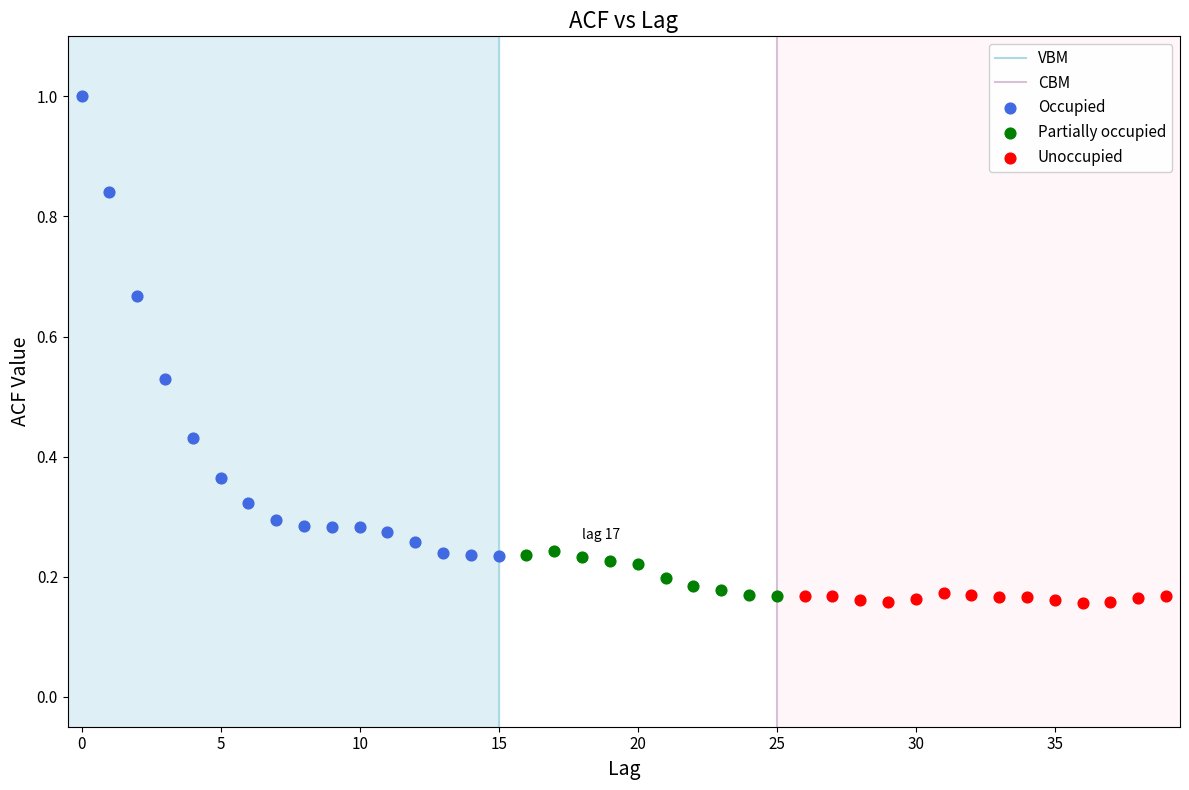

Which series has the widest spread of Y values?

Occupied